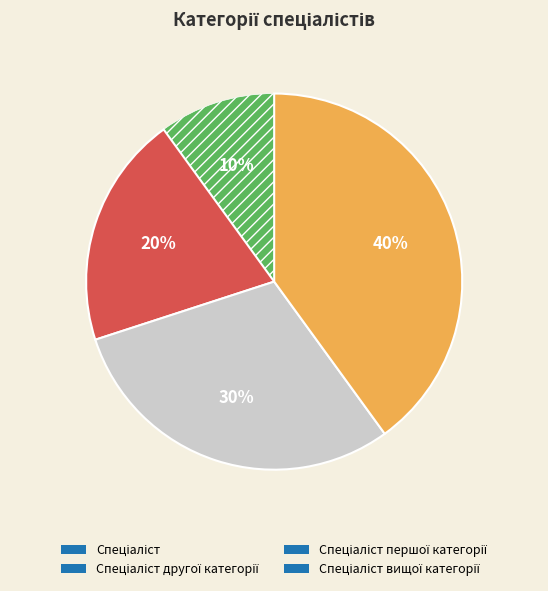

Is there a majority slice in this chart?

No